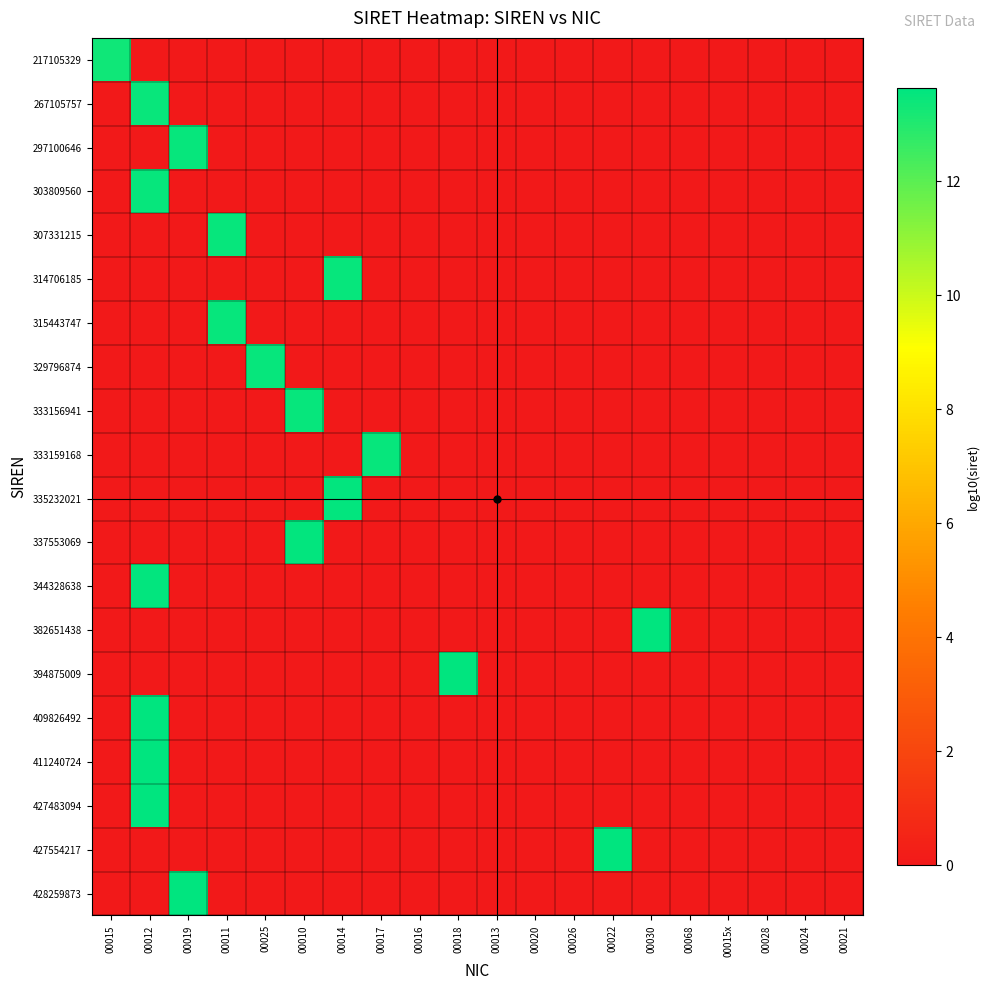

Reading left to right, transcribe all the data shown in this chart.

217105329: 00015=13.3	00012=0.0	00019=0.0	00011=0.0	00025=0.0	00010=0.0	00014=0.0	00017=0.0	00016=0.0	00018=0.0	00013=0.0	00020=0.0	00026=0.0	00022=0.0	00030=0.0	00068=0.0	00015x=0.0	00028=0.0	00024=0.0	00021=0.0
267105757: 00015=0.0	00012=13.4	00019=0.0	00011=0.0	00025=0.0	00010=0.0	00014=0.0	00017=0.0	00016=0.0	00018=0.0	00013=0.0	00020=0.0	00026=0.0	00022=0.0	00030=0.0	00068=0.0	00015x=0.0	00028=0.0	00024=0.0	00021=0.0
297100646: 00015=0.0	00012=0.0	00019=13.5	00011=0.0	00025=0.0	00010=0.0	00014=0.0	00017=0.0	00016=0.0	00018=0.0	00013=0.0	00020=0.0	00026=0.0	00022=0.0	00030=0.0	00068=0.0	00015x=0.0	00028=0.0	00024=0.0	00021=0.0
303809560: 00015=0.0	00012=13.5	00019=0.0	00011=0.0	00025=0.0	00010=0.0	00014=0.0	00017=0.0	00016=0.0	00018=0.0	00013=0.0	00020=0.0	00026=0.0	00022=0.0	00030=0.0	00068=0.0	00015x=0.0	00028=0.0	00024=0.0	00021=0.0
307331215: 00015=0.0	00012=0.0	00019=0.0	00011=13.5	00025=0.0	00010=0.0	00014=0.0	00017=0.0	00016=0.0	00018=0.0	00013=0.0	00020=0.0	00026=0.0	00022=0.0	00030=0.0	00068=0.0	00015x=0.0	00028=0.0	00024=0.0	00021=0.0
314706185: 00015=0.0	00012=0.0	00019=0.0	00011=0.0	00025=0.0	00010=0.0	00014=13.5	00017=0.0	00016=0.0	00018=0.0	00013=0.0	00020=0.0	00026=0.0	00022=0.0	00030=0.0	00068=0.0	00015x=0.0	00028=0.0	00024=0.0	00021=0.0
315443747: 00015=0.0	00012=0.0	00019=0.0	00011=13.5	00025=0.0	00010=0.0	00014=0.0	00017=0.0	00016=0.0	00018=0.0	00013=0.0	00020=0.0	00026=0.0	00022=0.0	00030=0.0	00068=0.0	00015x=0.0	00028=0.0	00024=0.0	00021=0.0
329796874: 00015=0.0	00012=0.0	00019=0.0	00011=0.0	00025=13.5	00010=0.0	00014=0.0	00017=0.0	00016=0.0	00018=0.0	00013=0.0	00020=0.0	00026=0.0	00022=0.0	00030=0.0	00068=0.0	00015x=0.0	00028=0.0	00024=0.0	00021=0.0
333156941: 00015=0.0	00012=0.0	00019=0.0	00011=0.0	00025=0.0	00010=13.5	00014=0.0	00017=0.0	00016=0.0	00018=0.0	00013=0.0	00020=0.0	00026=0.0	00022=0.0	00030=0.0	00068=0.0	00015x=0.0	00028=0.0	00024=0.0	00021=0.0
333159168: 00015=0.0	00012=0.0	00019=0.0	00011=0.0	00025=0.0	00010=0.0	00014=0.0	00017=13.5	00016=0.0	00018=0.0	00013=0.0	00020=0.0	00026=0.0	00022=0.0	00030=0.0	00068=0.0	00015x=0.0	00028=0.0	00024=0.0	00021=0.0
335232021: 00015=0.0	00012=0.0	00019=0.0	00011=0.0	00025=0.0	00010=0.0	00014=13.5	00017=0.0	00016=0.0	00018=0.0	00013=0.0	00020=0.0	00026=0.0	00022=0.0	00030=0.0	00068=0.0	00015x=0.0	00028=0.0	00024=0.0	00021=0.0
337553069: 00015=0.0	00012=0.0	00019=0.0	00011=0.0	00025=0.0	00010=13.5	00014=0.0	00017=0.0	00016=0.0	00018=0.0	00013=0.0	00020=0.0	00026=0.0	00022=0.0	00030=0.0	00068=0.0	00015x=0.0	00028=0.0	00024=0.0	00021=0.0
344328638: 00015=0.0	00012=13.5	00019=0.0	00011=0.0	00025=0.0	00010=0.0	00014=0.0	00017=0.0	00016=0.0	00018=0.0	00013=0.0	00020=0.0	00026=0.0	00022=0.0	00030=0.0	00068=0.0	00015x=0.0	00028=0.0	00024=0.0	00021=0.0
382651438: 00015=0.0	00012=0.0	00019=0.0	00011=0.0	00025=0.0	00010=0.0	00014=0.0	00017=0.0	00016=0.0	00018=0.0	00013=0.0	00020=0.0	00026=0.0	00022=0.0	00030=13.6	00068=0.0	00015x=0.0	00028=0.0	00024=0.0	00021=0.0
394875009: 00015=0.0	00012=0.0	00019=0.0	00011=0.0	00025=0.0	00010=0.0	00014=0.0	00017=0.0	00016=0.0	00018=13.6	00013=0.0	00020=0.0	00026=0.0	00022=0.0	00030=0.0	00068=0.0	00015x=0.0	00028=0.0	00024=0.0	00021=0.0
409826492: 00015=0.0	00012=13.6	00019=0.0	00011=0.0	00025=0.0	00010=0.0	00014=0.0	00017=0.0	00016=0.0	00018=0.0	00013=0.0	00020=0.0	00026=0.0	00022=0.0	00030=0.0	00068=0.0	00015x=0.0	00028=0.0	00024=0.0	00021=0.0
411240724: 00015=0.0	00012=13.6	00019=0.0	00011=0.0	00025=0.0	00010=0.0	00014=0.0	00017=0.0	00016=0.0	00018=0.0	00013=0.0	00020=0.0	00026=0.0	00022=0.0	00030=0.0	00068=0.0	00015x=0.0	00028=0.0	00024=0.0	00021=0.0
427483094: 00015=0.0	00012=13.6	00019=0.0	00011=0.0	00025=0.0	00010=0.0	00014=0.0	00017=0.0	00016=0.0	00018=0.0	00013=0.0	00020=0.0	00026=0.0	00022=0.0	00030=0.0	00068=0.0	00015x=0.0	00028=0.0	00024=0.0	00021=0.0
427554217: 00015=0.0	00012=0.0	00019=0.0	00011=0.0	00025=0.0	00010=0.0	00014=0.0	00017=0.0	00016=0.0	00018=0.0	00013=0.0	00020=0.0	00026=0.0	00022=13.6	00030=0.0	00068=0.0	00015x=0.0	00028=0.0	00024=0.0	00021=0.0
428259873: 00015=0.0	00012=0.0	00019=13.6	00011=0.0	00025=0.0	00010=0.0	00014=0.0	00017=0.0	00016=0.0	00018=0.0	00013=0.0	00020=0.0	00026=0.0	00022=0.0	00030=0.0	00068=0.0	00015x=0.0	00028=0.0	00024=0.0	00021=0.0